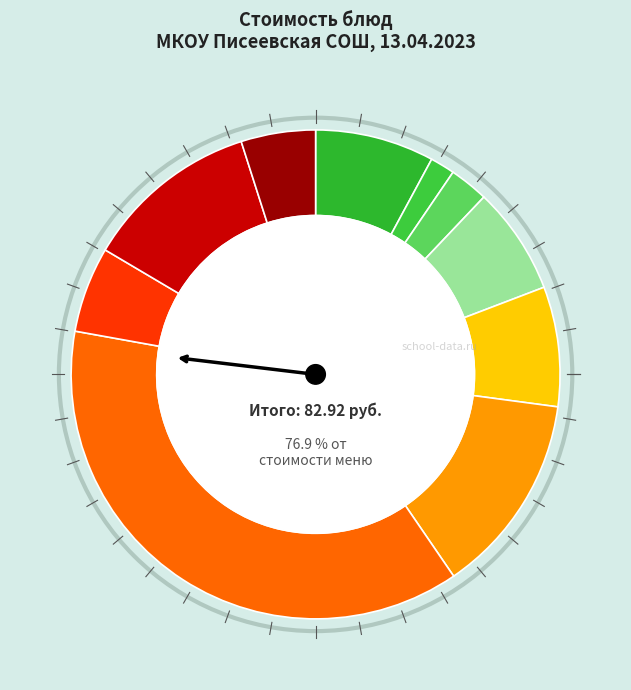

Which category has the biggest portion of the pie?

Тефтели мясные